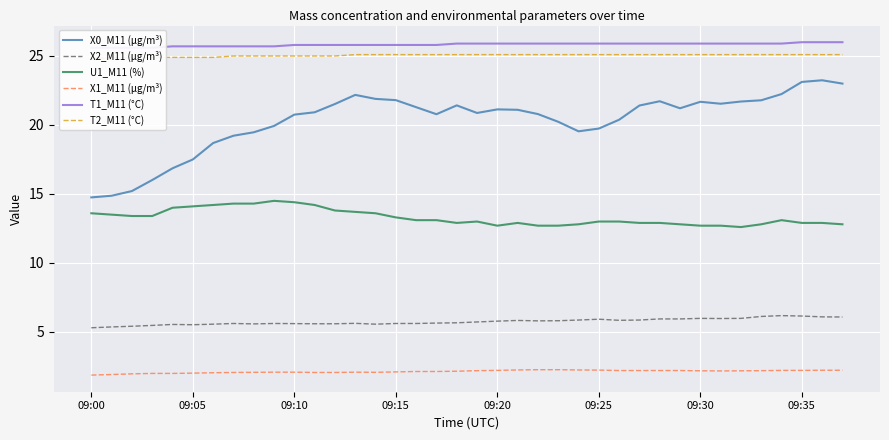

What is the maximum value for X2_M11 (μg/m³)?

6.2